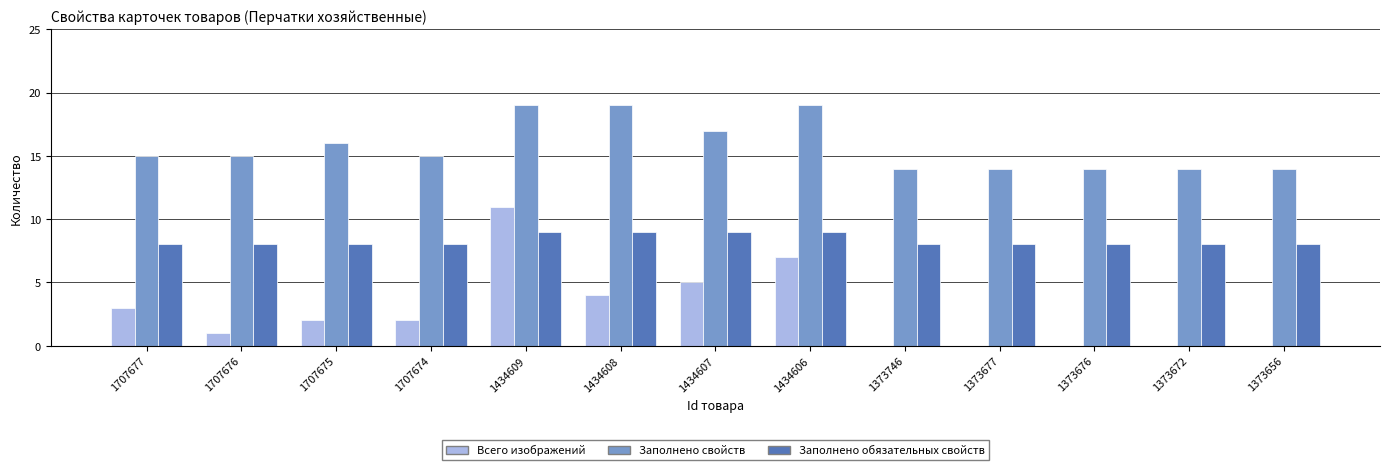

Which series has the largest total across all categories?

Заполнено свойств